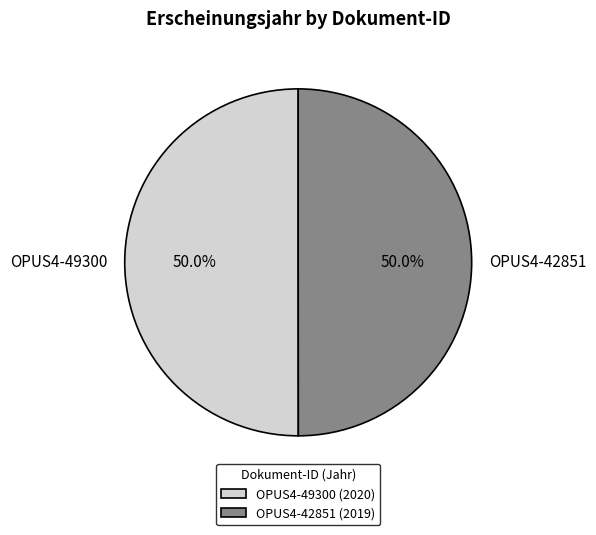

Approximately how many times larger is the value at OPUS4-49300 compared to OPUS4-42851?

1.0